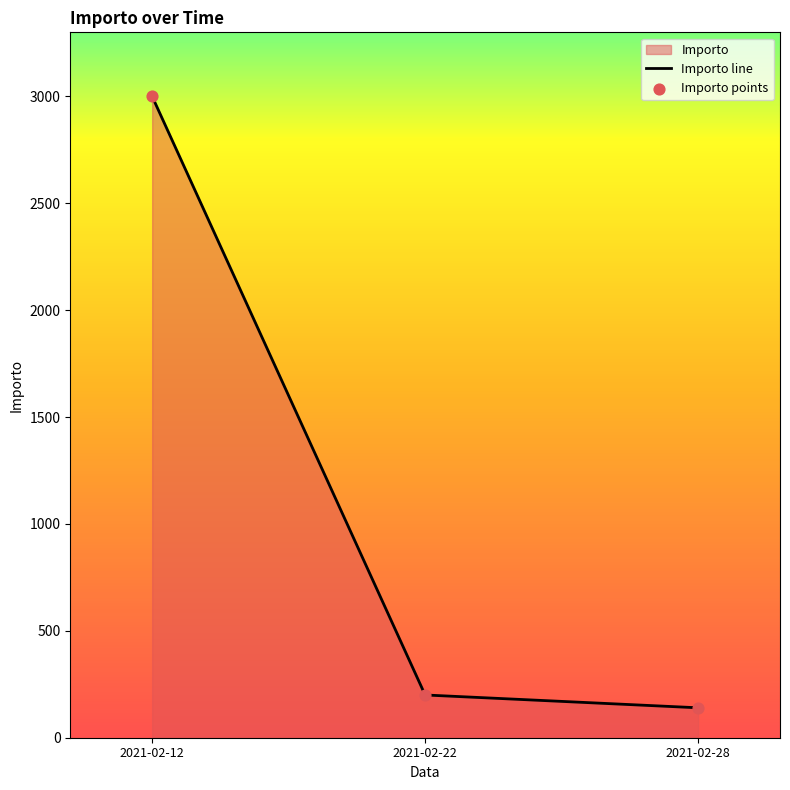

What is the change in value from 2021-02-12 to 2021-02-28?

-2860